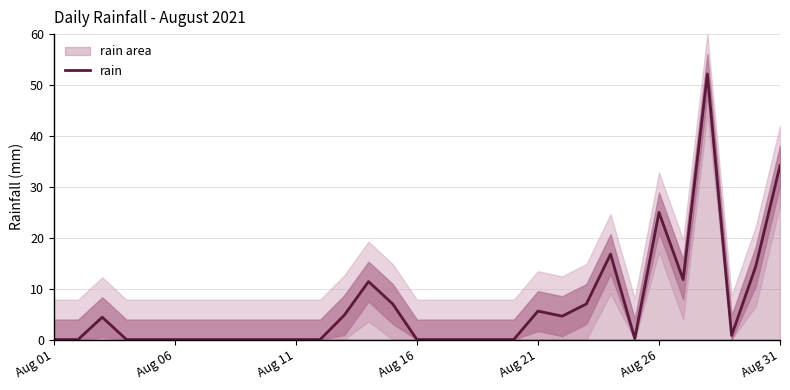

True or false: the data has more than 2 interior local peaks.

True